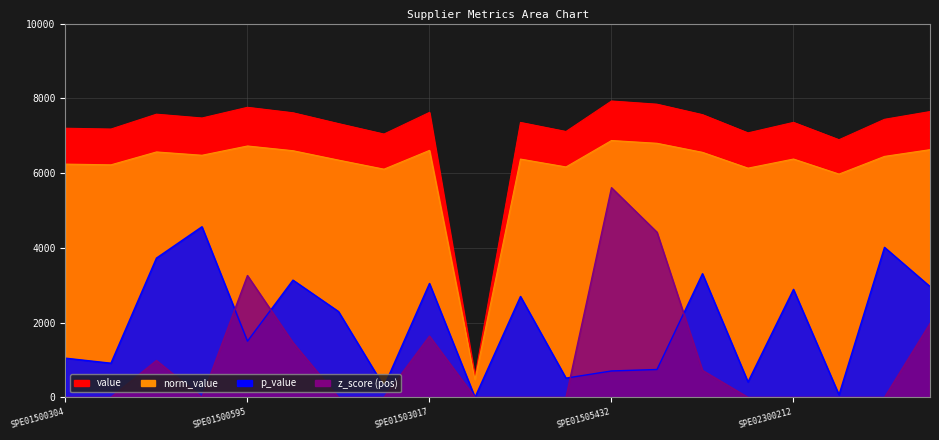

What is the approximate value of p_value at SPE01500225?

913.4